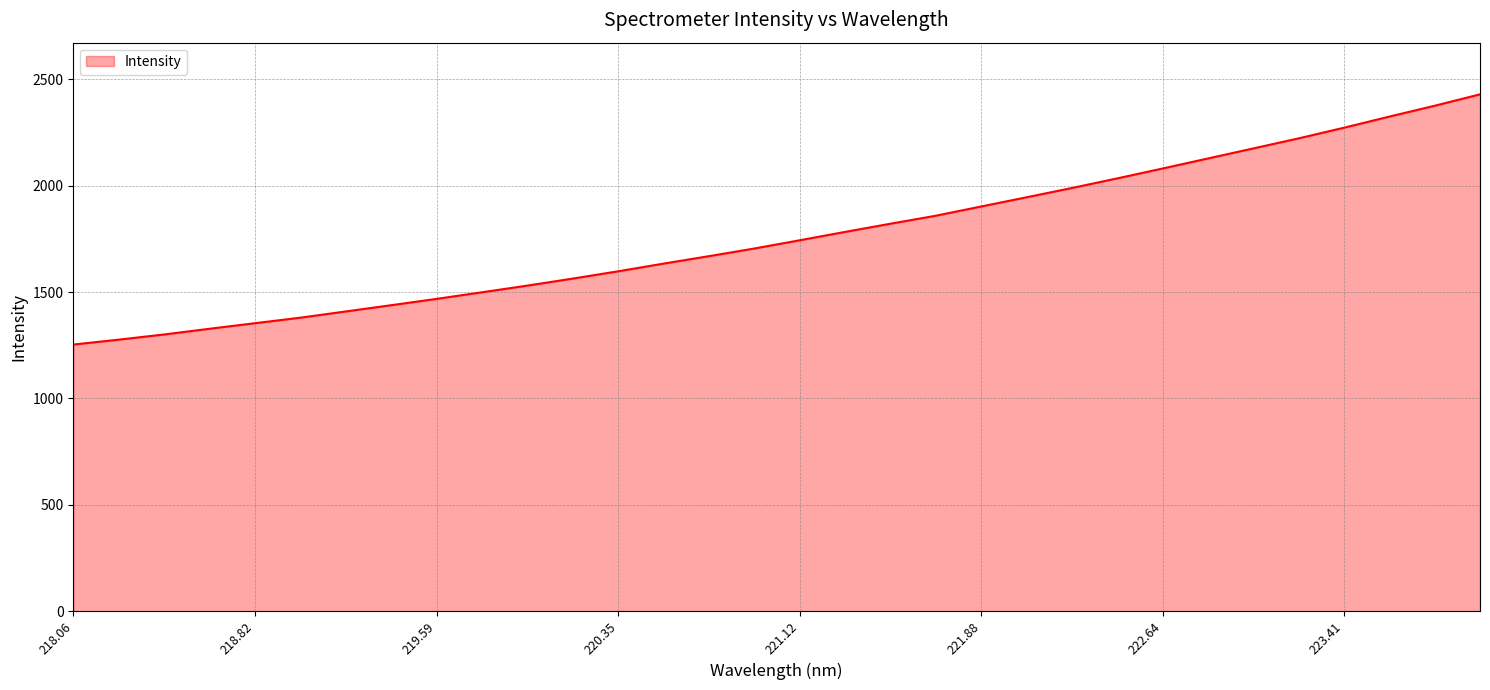

What is the difference between the maximum and minimum values?

1176.4